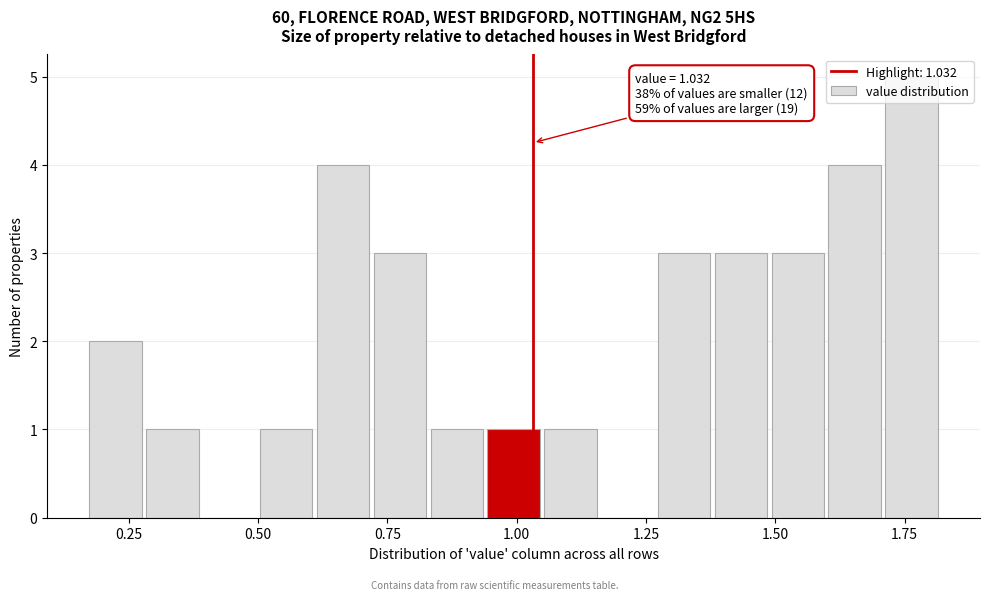

Around what value on the x-axis is the tallest bar? Give the approximate position of its centre, as read against the axis.

1.75